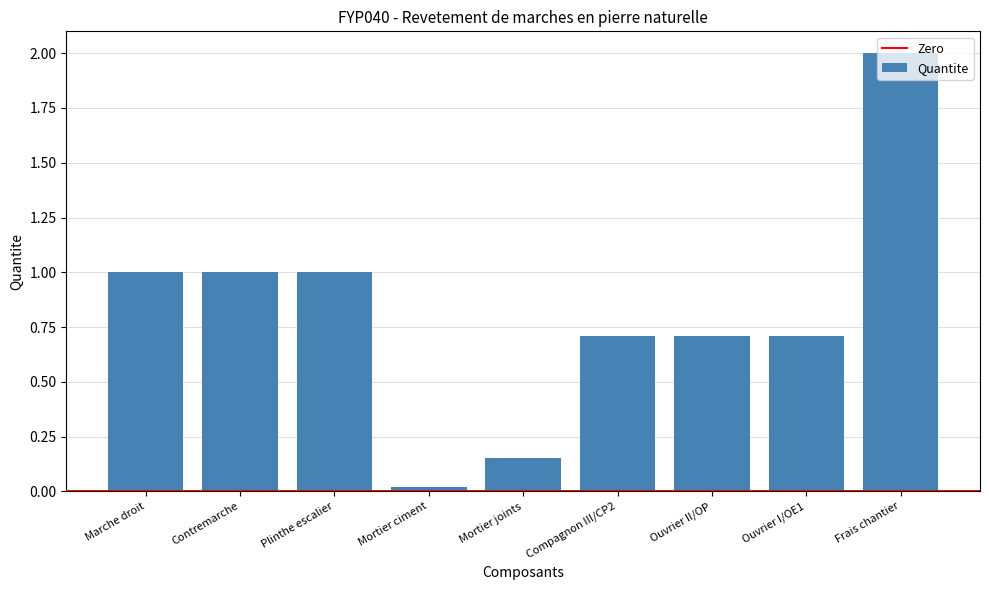

At which category does the chart reach its peak across all series?

Frais chantier